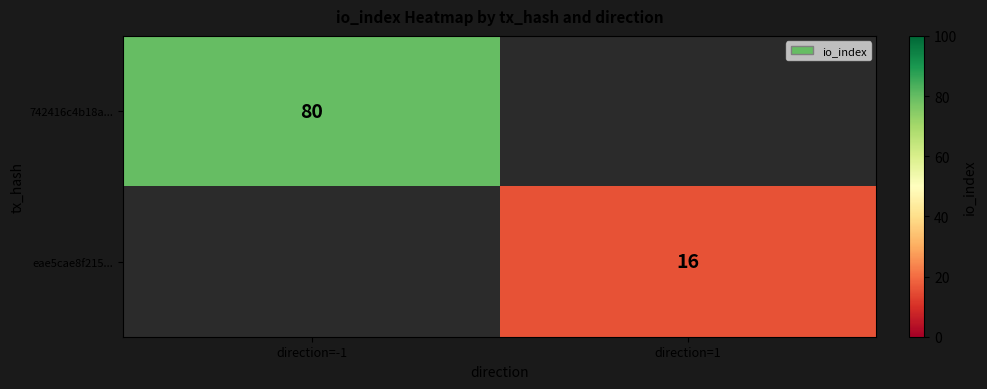

The value of eae5cae8f215... at direction=1 is 23. True or false?

False